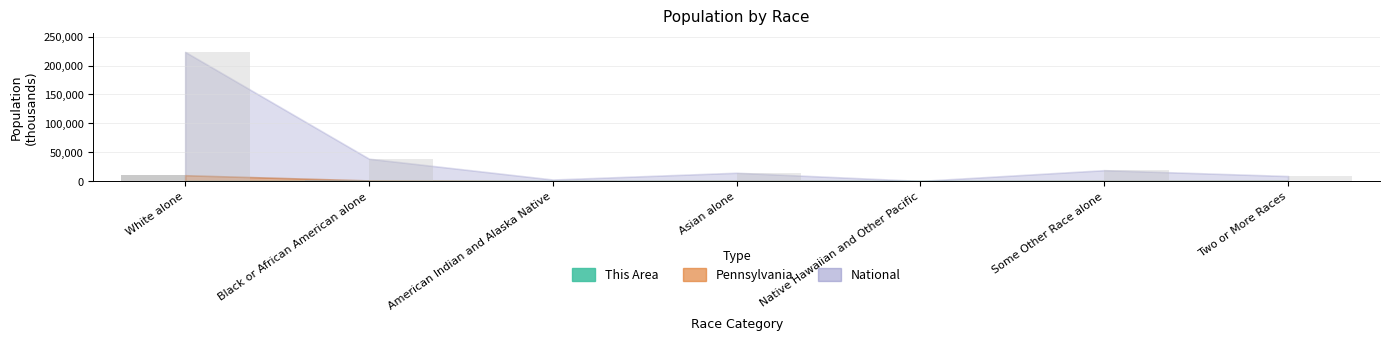

Rank the categories by This Area value from lowest to highest.

Native Hawaiian and Other Pacific, American Indian and Alaska Native, Two or More Races, Some Other Race alone, Asian alone, Black or African American alone, White alone